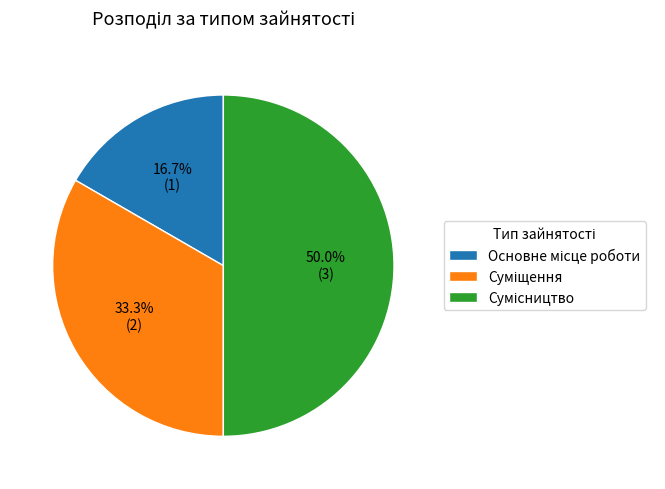

How many slices are in this pie chart?

3